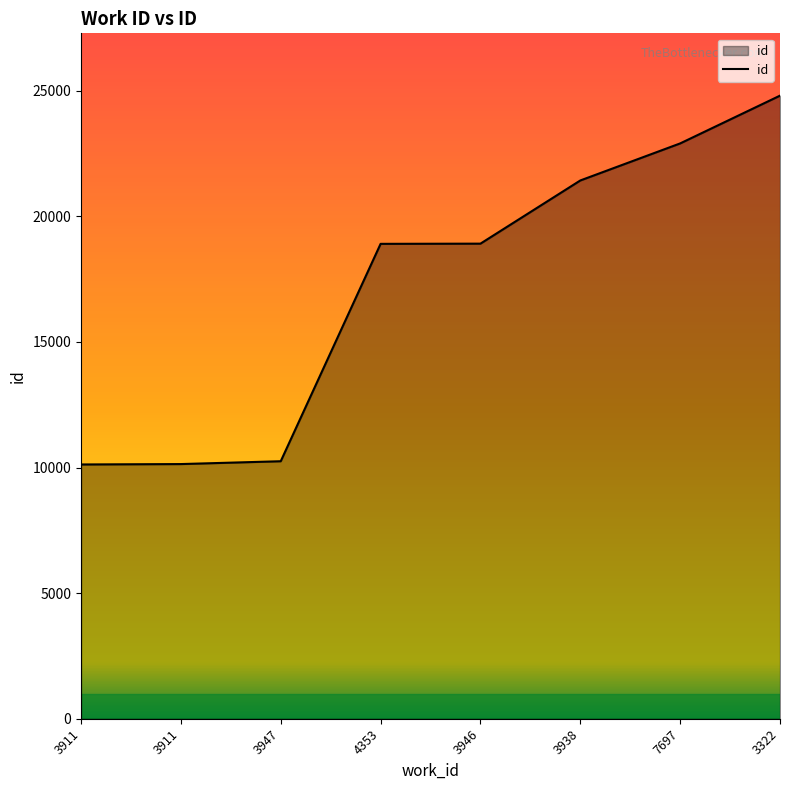

What is the label of the 2nd point from the left?

3911